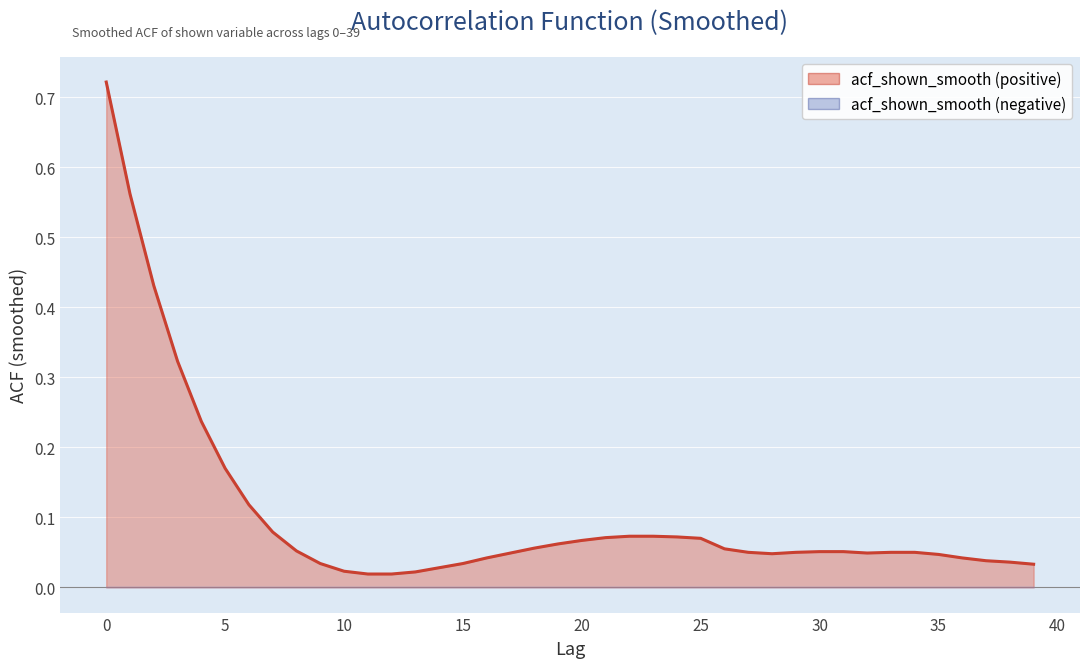

What is the difference between the maximum and minimum values?

0.7